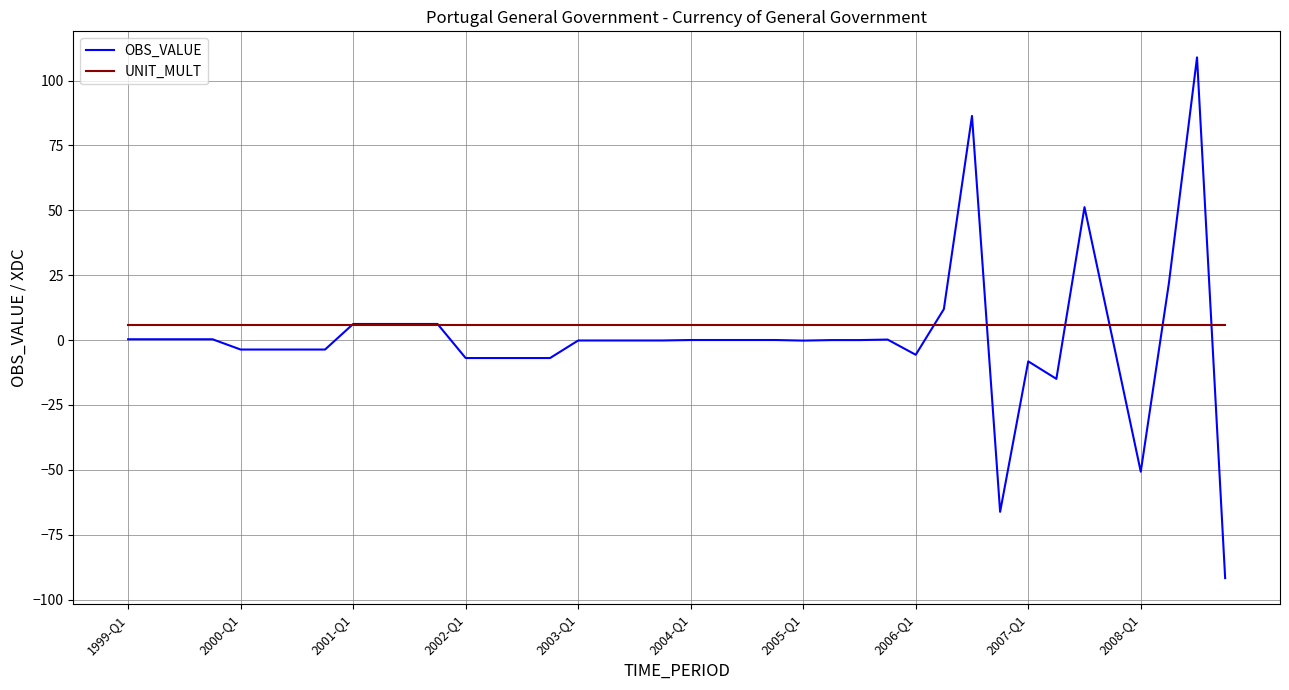

Rank the series by their maximum value, from highest to lowest.

OBS_VALUE, UNIT_MULT